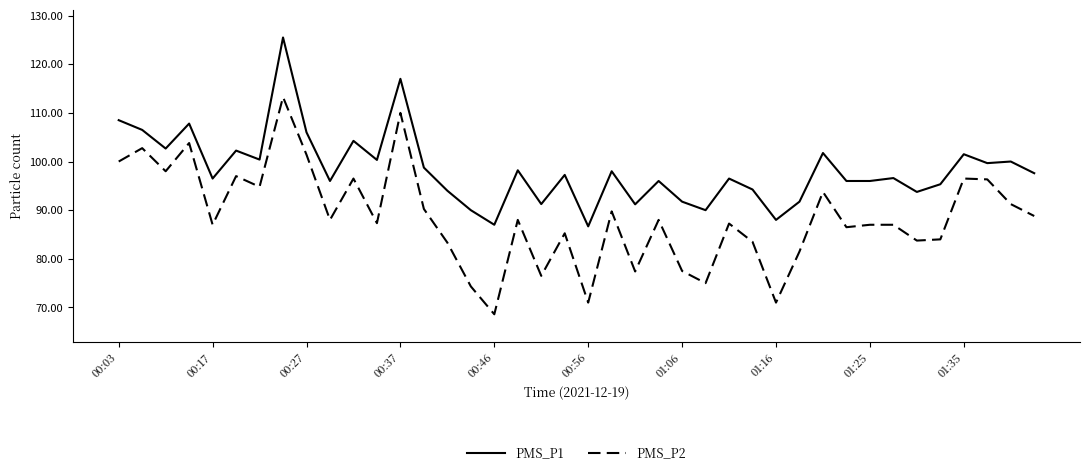

What is the greatest value displayed?

125.5